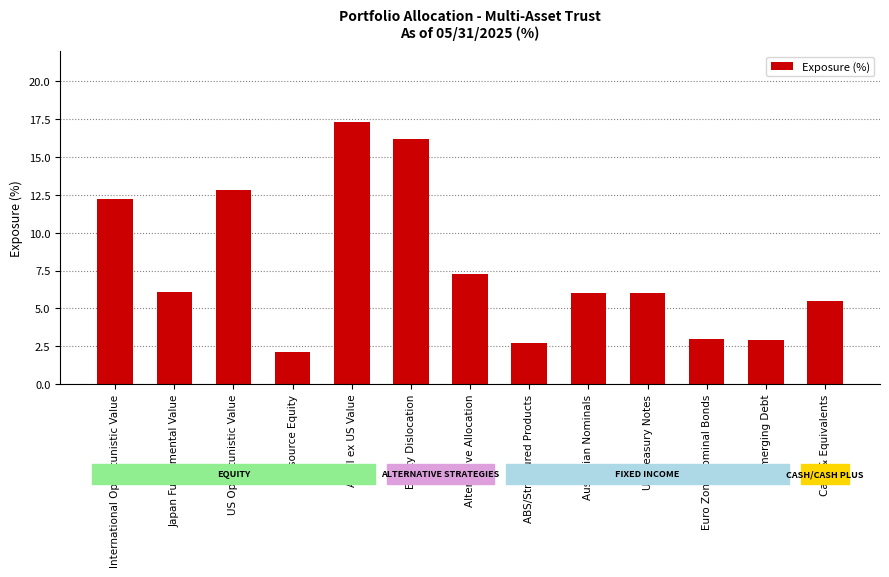

At which label does the data first exceed 6?

International Opportunistic Value